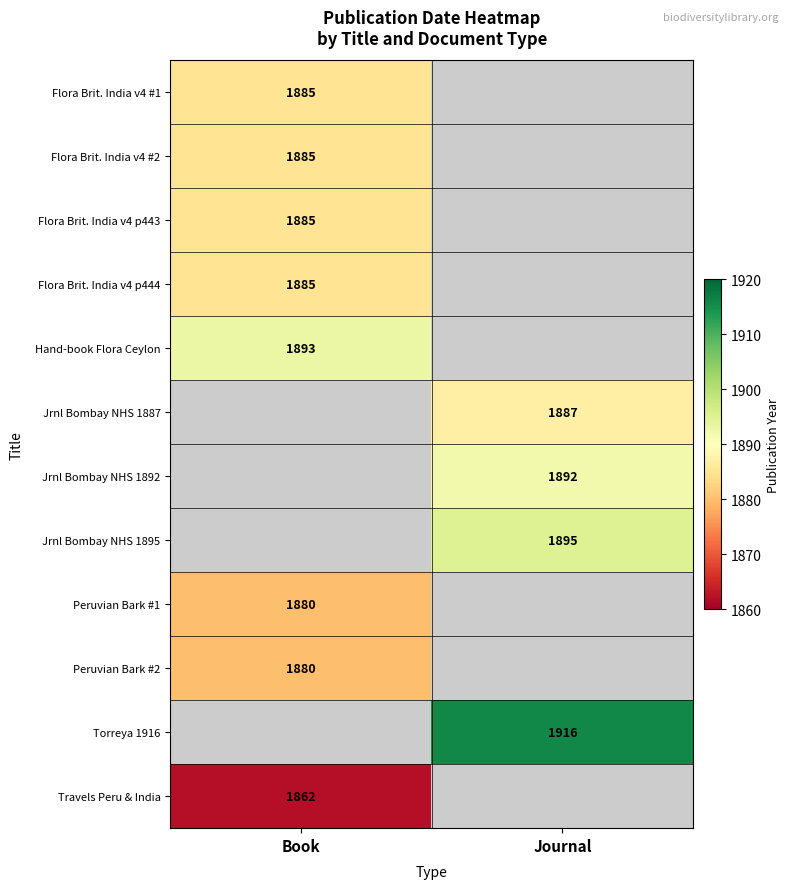

Between Journal and Book, which is larger?

Book